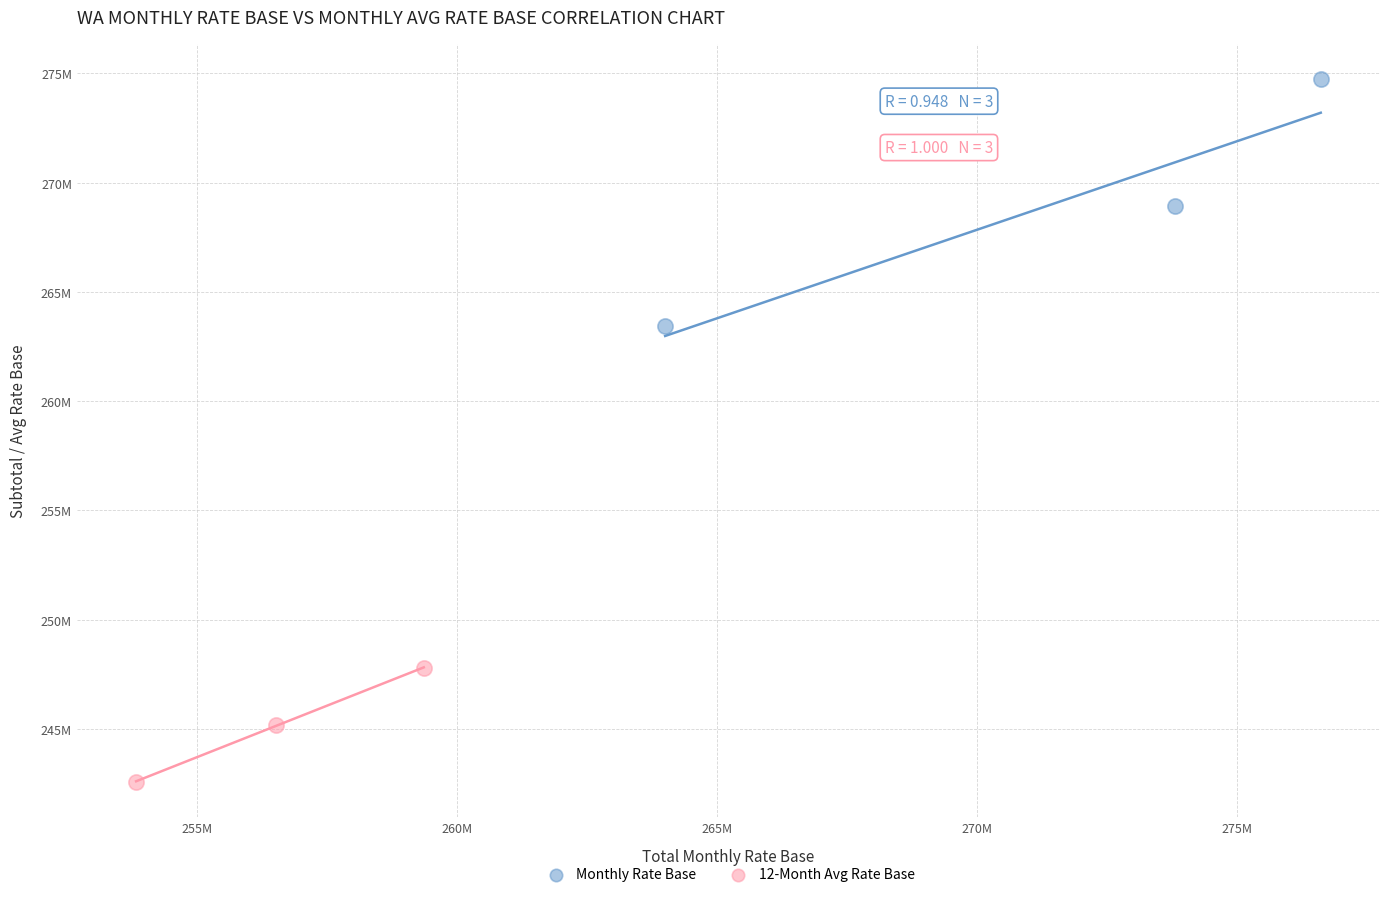

Which series reaches the maximum Y coordinate?

Monthly Rate Base